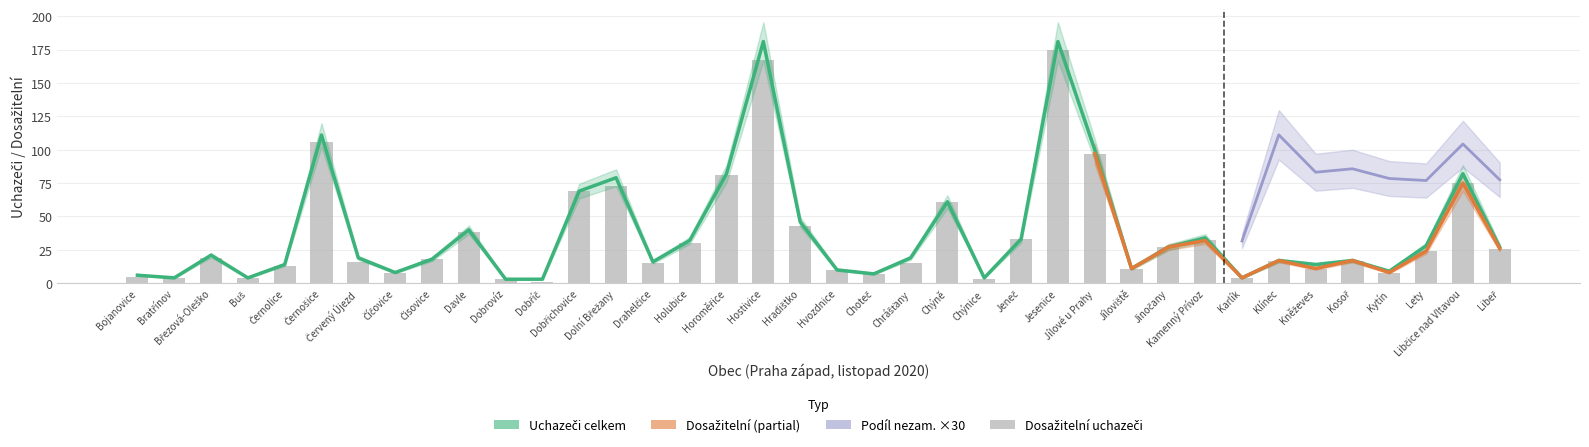

Does the chart contain any negative values?

No